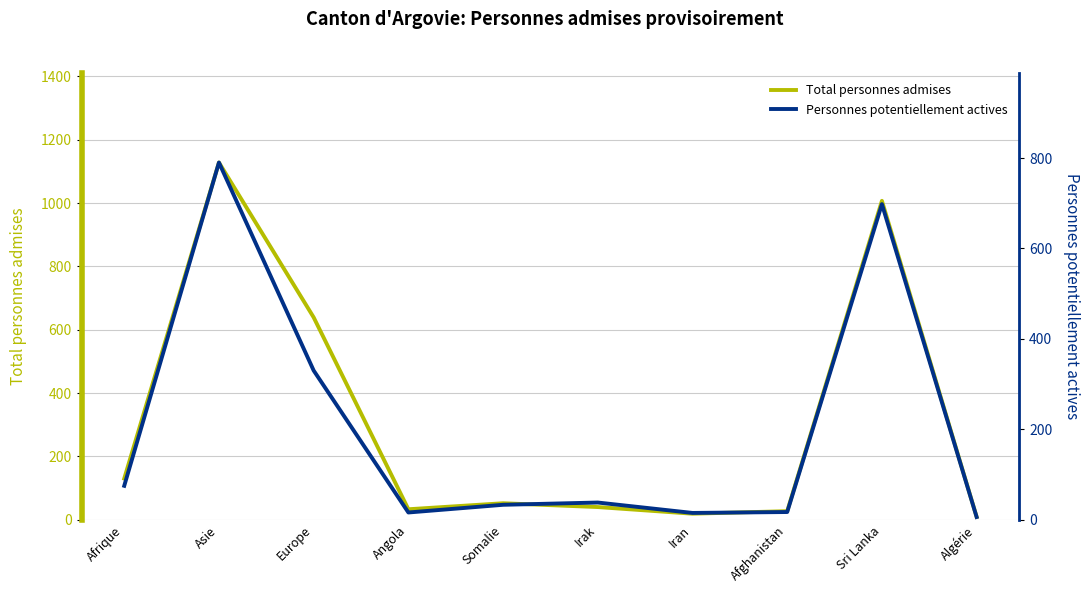

At Sri Lanka, list the series in order from largest to smallest.

Total personnes admises, Personnes potentiellement actives